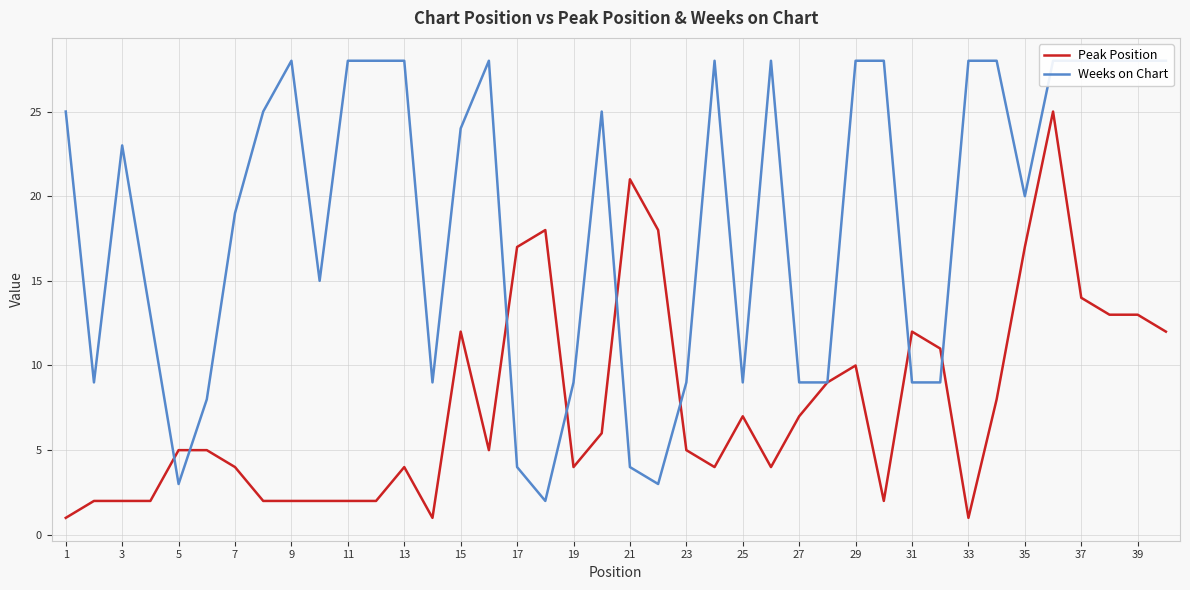

Rank the series by their average value, from lowest to highest.

Peak Position, Weeks on Chart